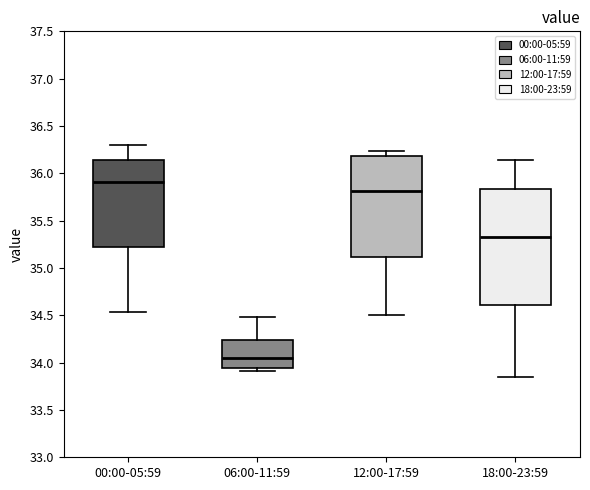

Which box has the lowest median line?

06:00-11:59